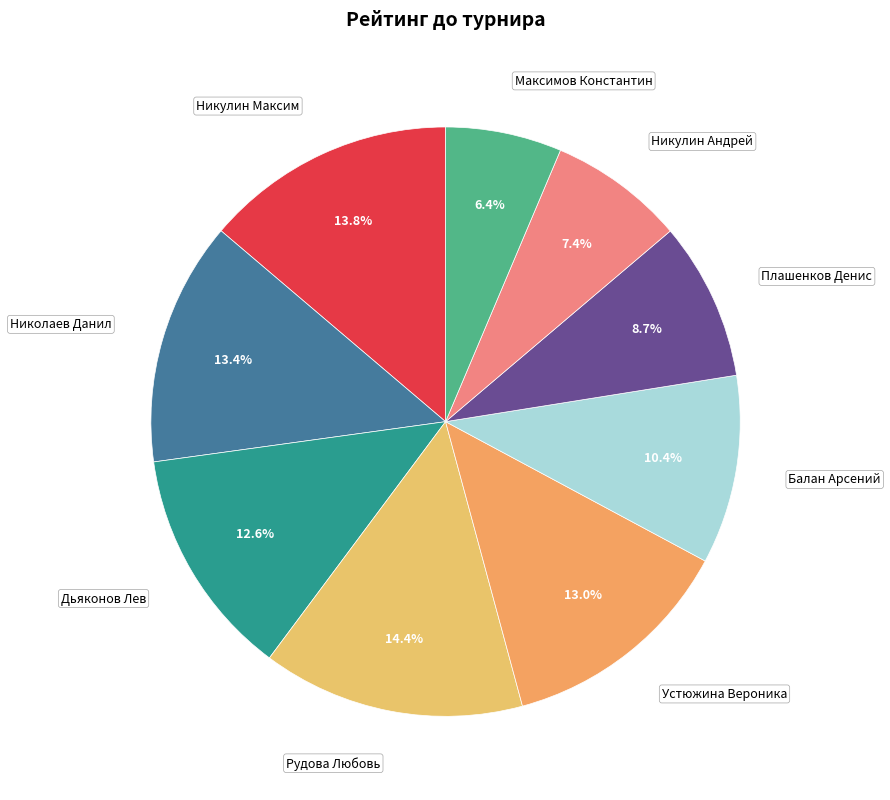

How many segments does this pie chart have?

9